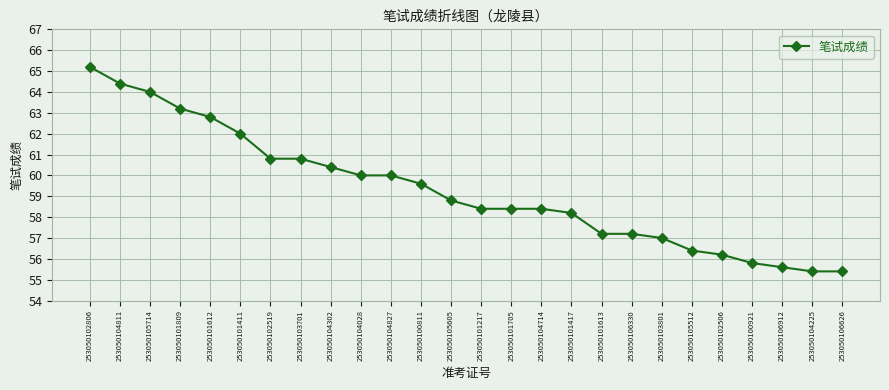

The chart shows a value of 58.4 at 253050101217. True or false?

True